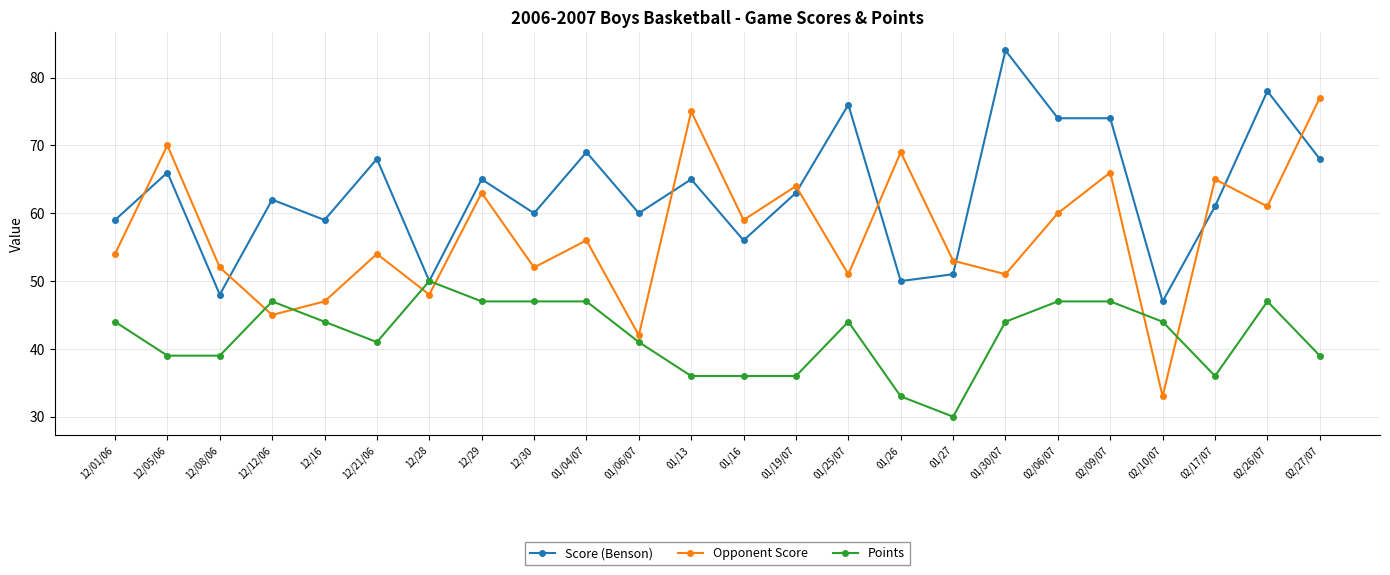

What are all the series names shown in the legend?

Score (Benson), Opponent Score, Points